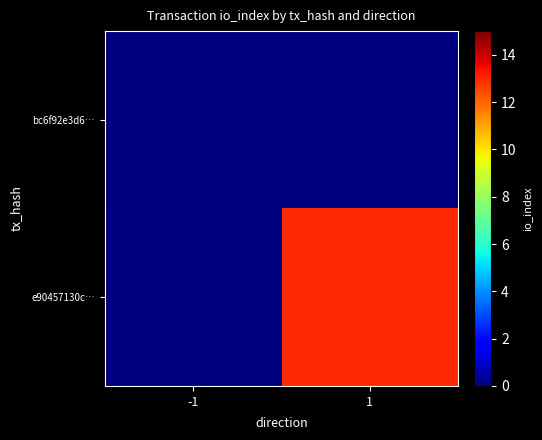

The value of e90457130c… at 1 is 21.9. True or false?

False